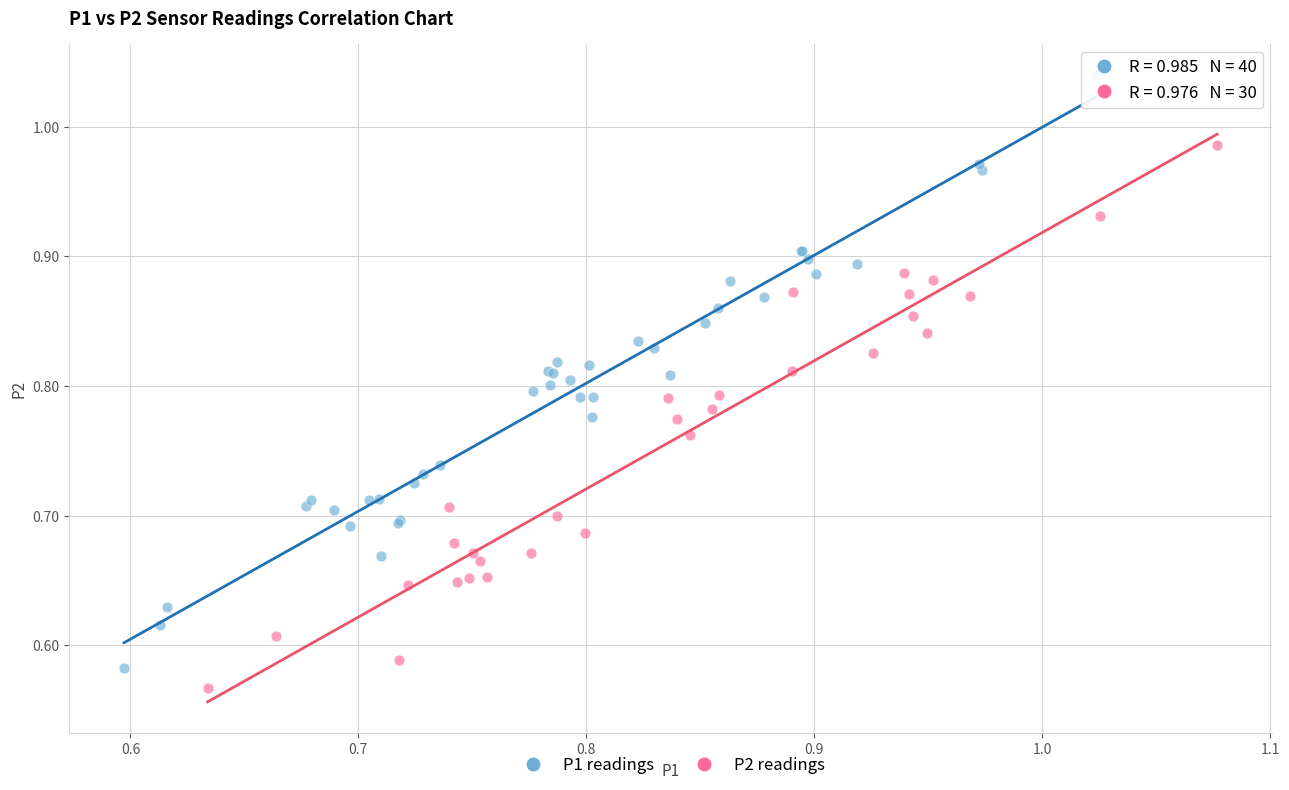

Which series has the widest spread of Y values?

P1 readings